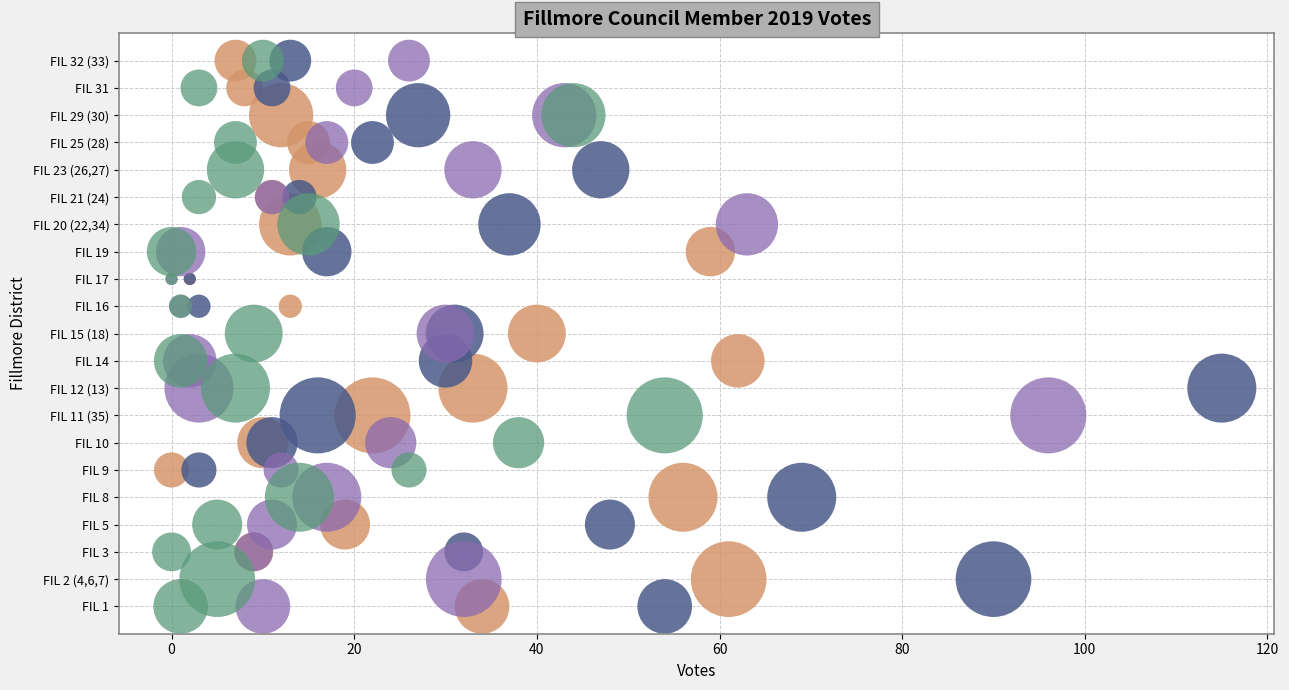

What are all the series names shown in the legend?

Gerhardt J. Yaskow (4A), Mitch Nowakowski (5A), Tina Sanders (6A), Pharoah V. Paige (7A)